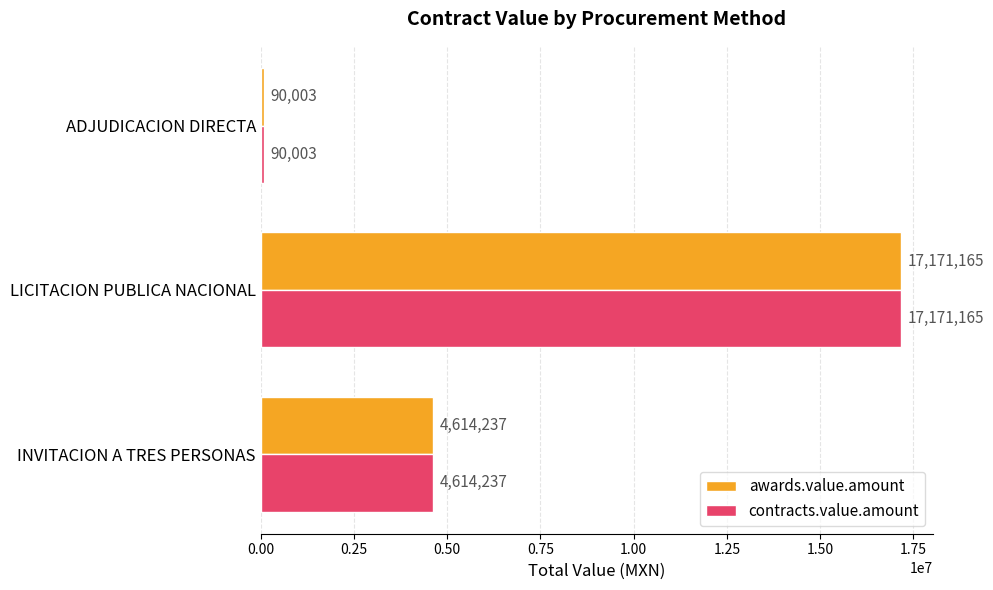

At which category is the sum across all series the highest?

LICITACION PUBLICA NACIONAL